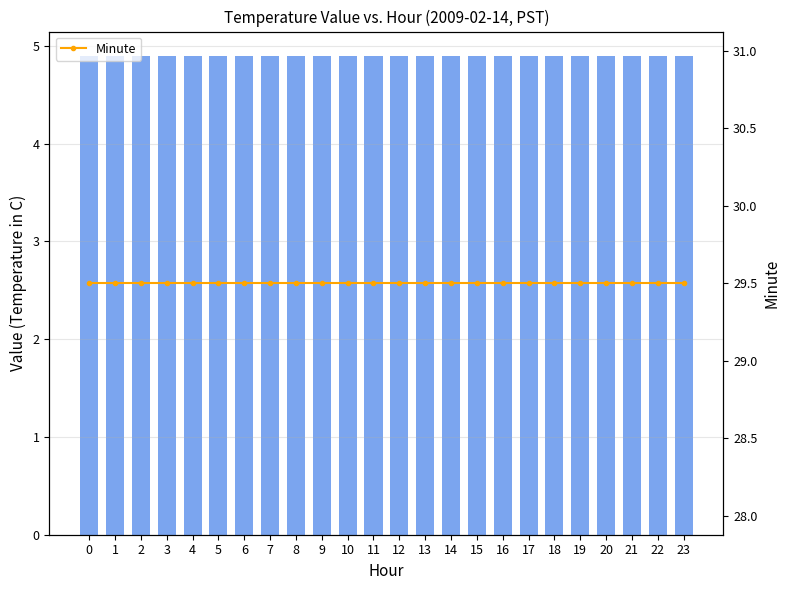

What is the approximate value of Minute at 4?

29.5